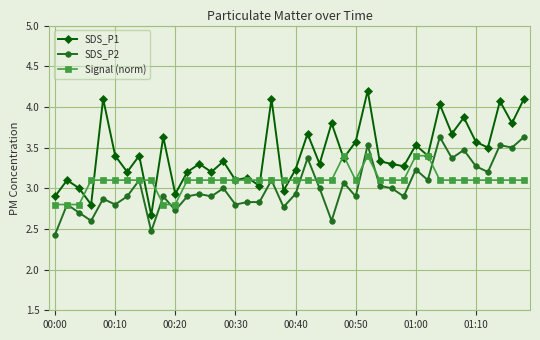

List the series in order of their peak value, highest first.

SDS_P1, SDS_P2, Signal (norm)